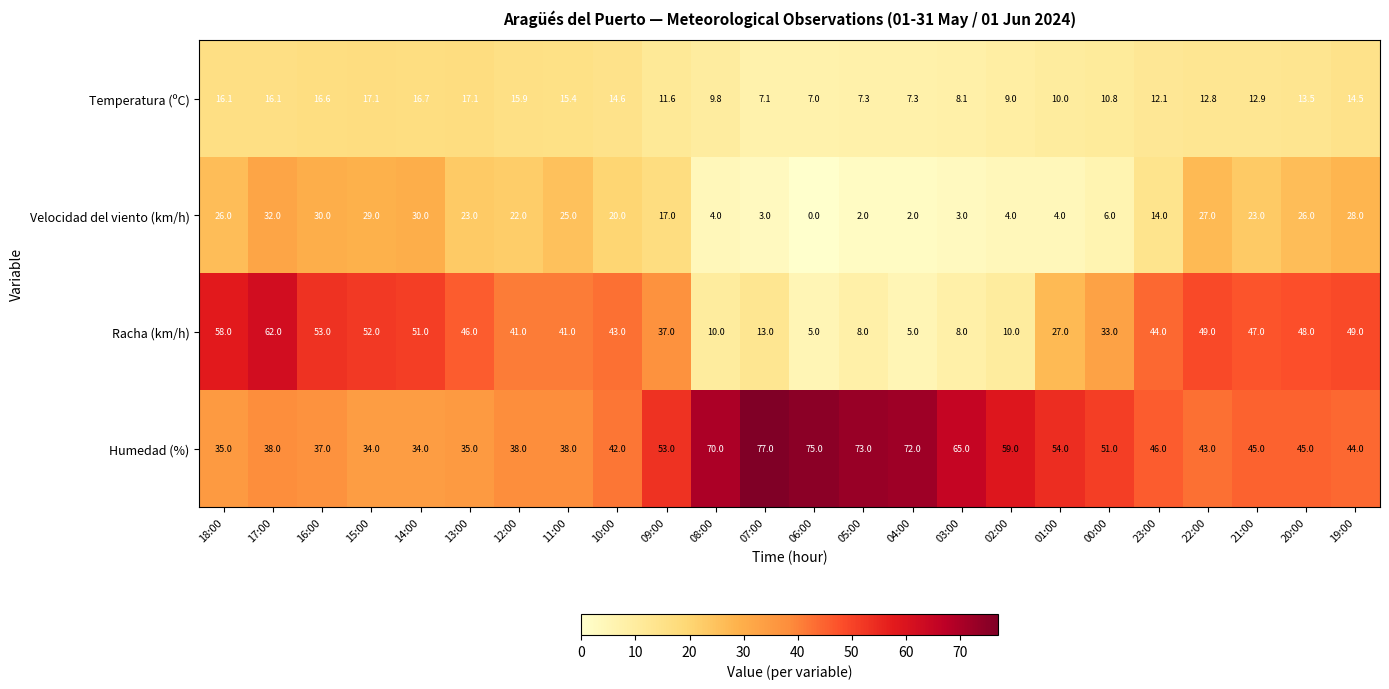

List the series in order of their peak value, highest first.

Humedad (%), Racha (km/h), Velocidad del viento (km/h), Temperatura (ºC)